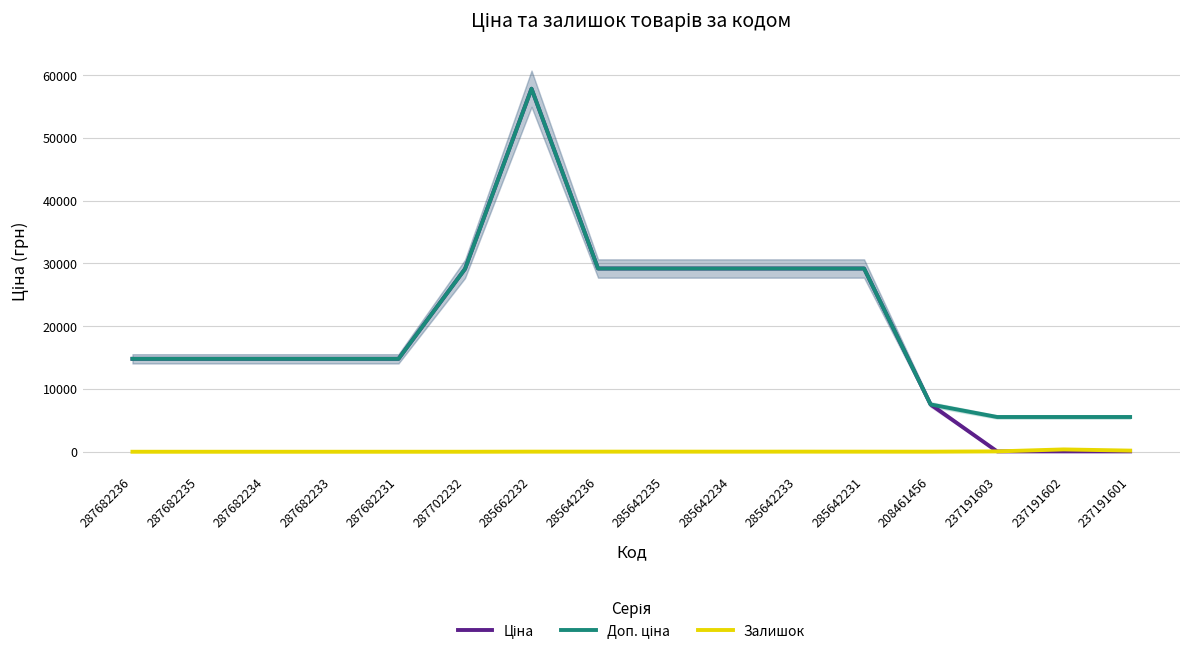

Where is Доп. ціна nearest to the value 31681?

285642236